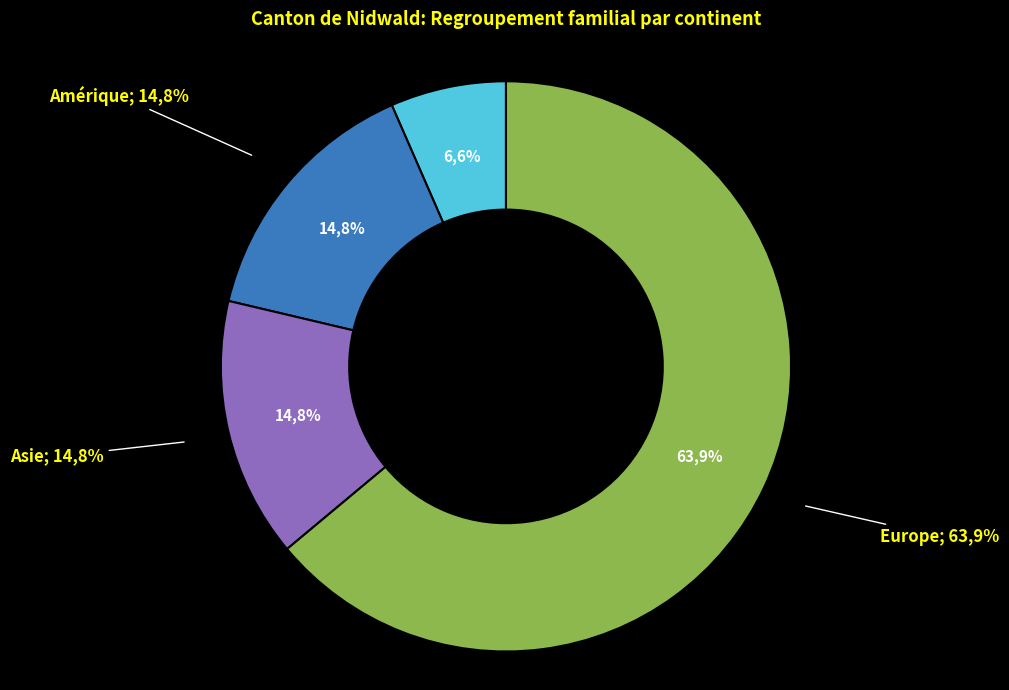

What percentage is NOT represented by Afrique?

93.4%